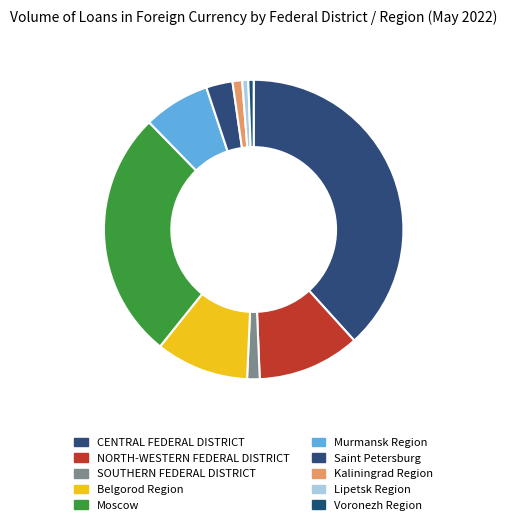

Does Saint Petersburg represent more than half of the total?

No